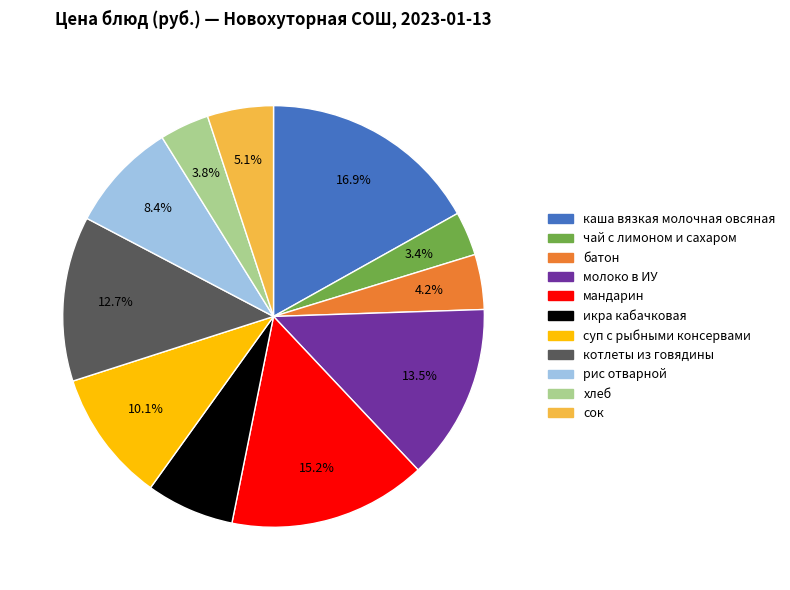

Which category has the biggest portion of the pie?

каша вязкая молочная овсяная